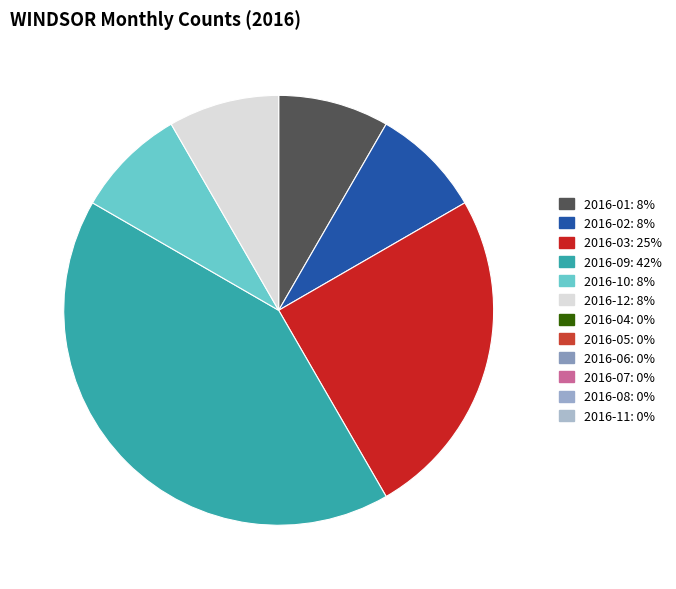

Is there any slice that represents more than half of the pie?

No